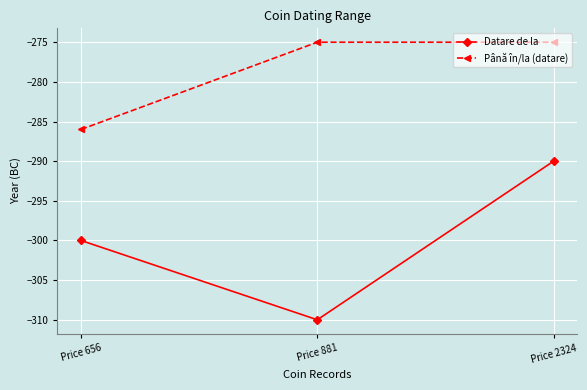

The Datare de la series shows -310 at Price 881. True or false?

True